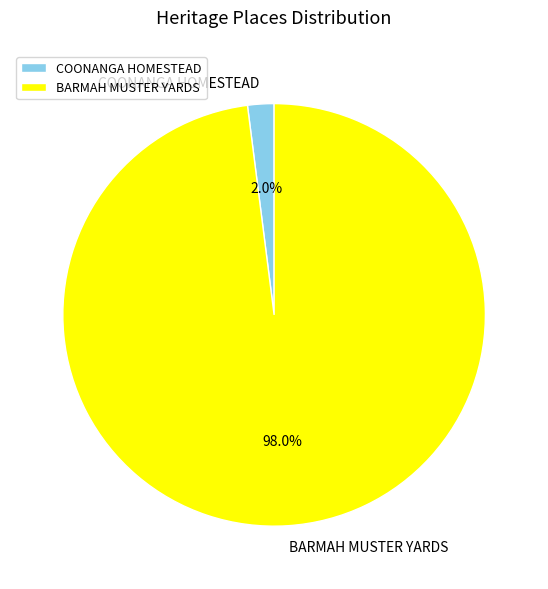

Is COONANGA HOMESTEAD the majority of the pie?

No